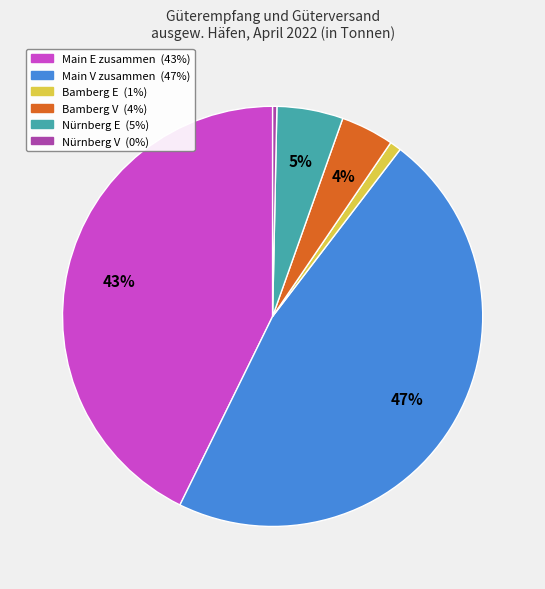

Is it true that Bamberg V is 4% of the pie?

True